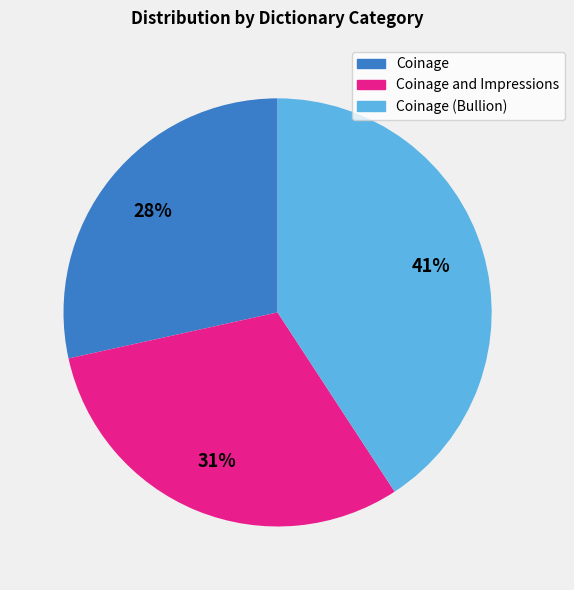

To the nearest percent, what is the average slice percentage?

33%